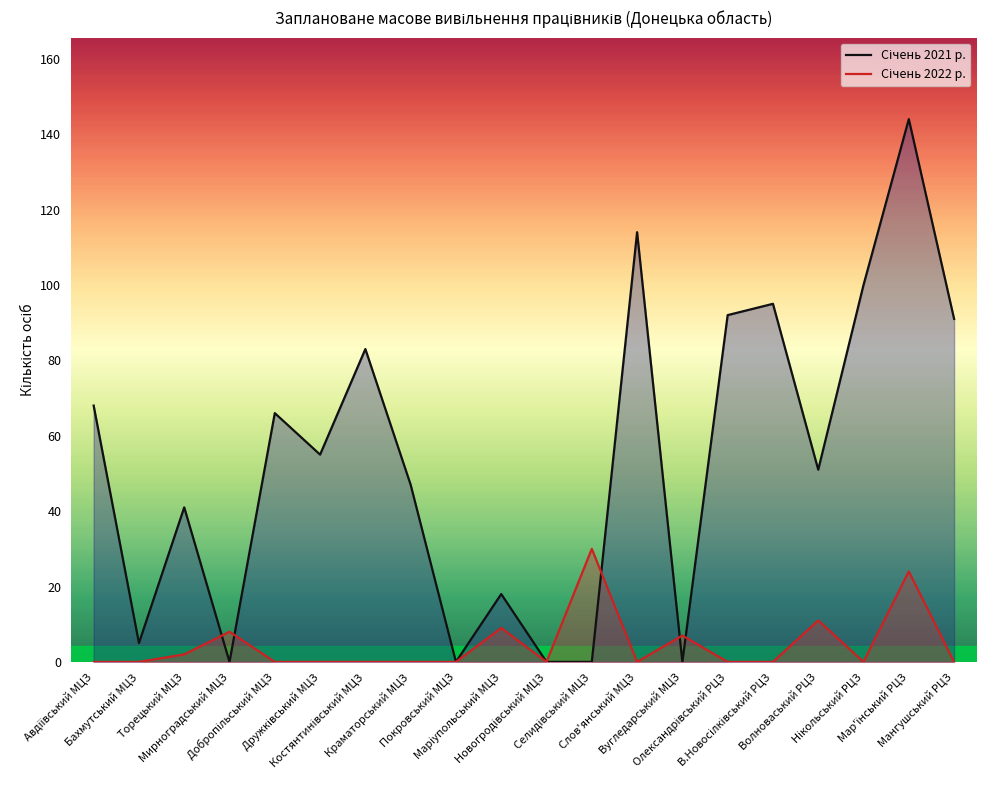

What is the label of the 10th point from the left?

Маріупольський МЦЗ